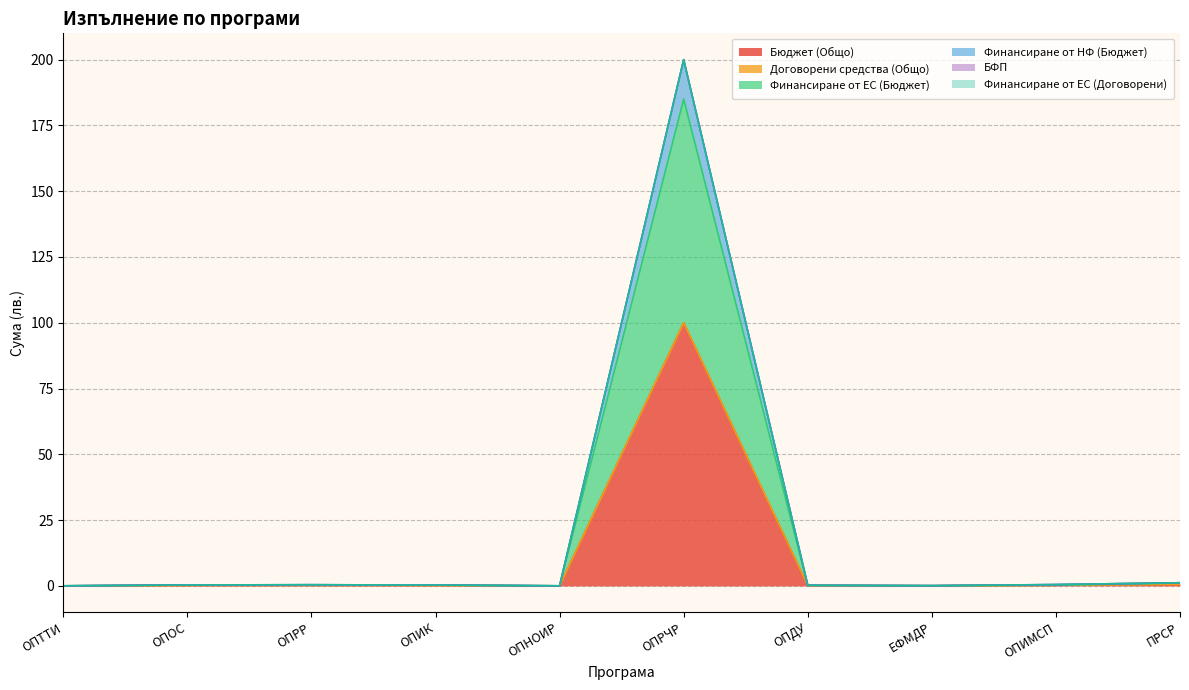

At which category is the sum across all series the highest?

ОПРЧР